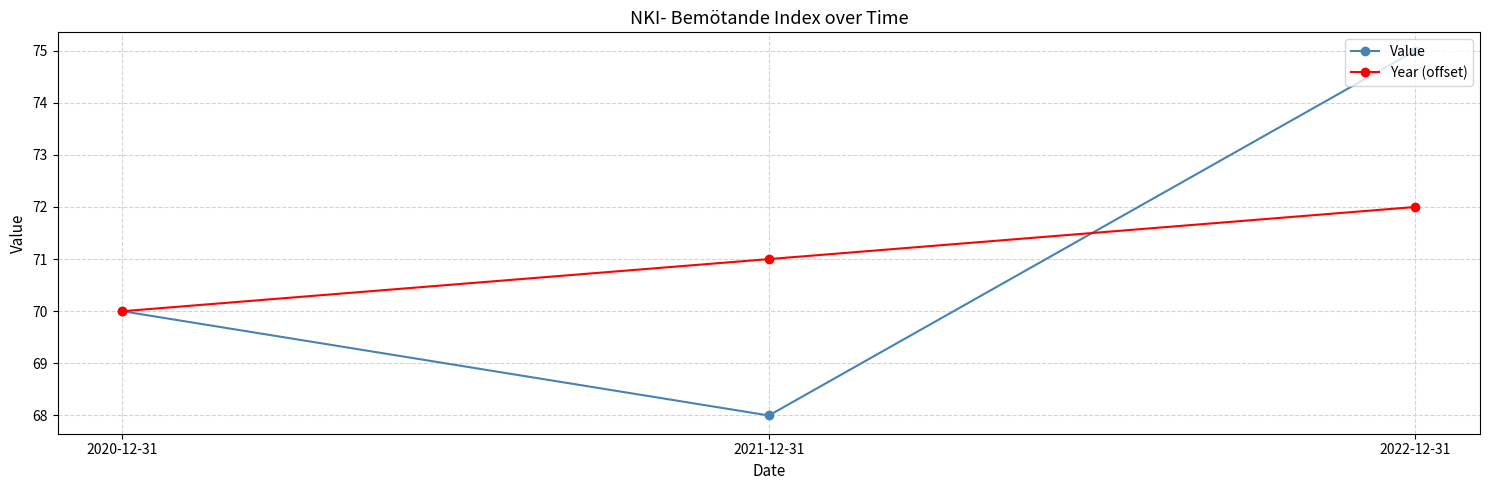

At how many categories does at least one series exceed 69?

3